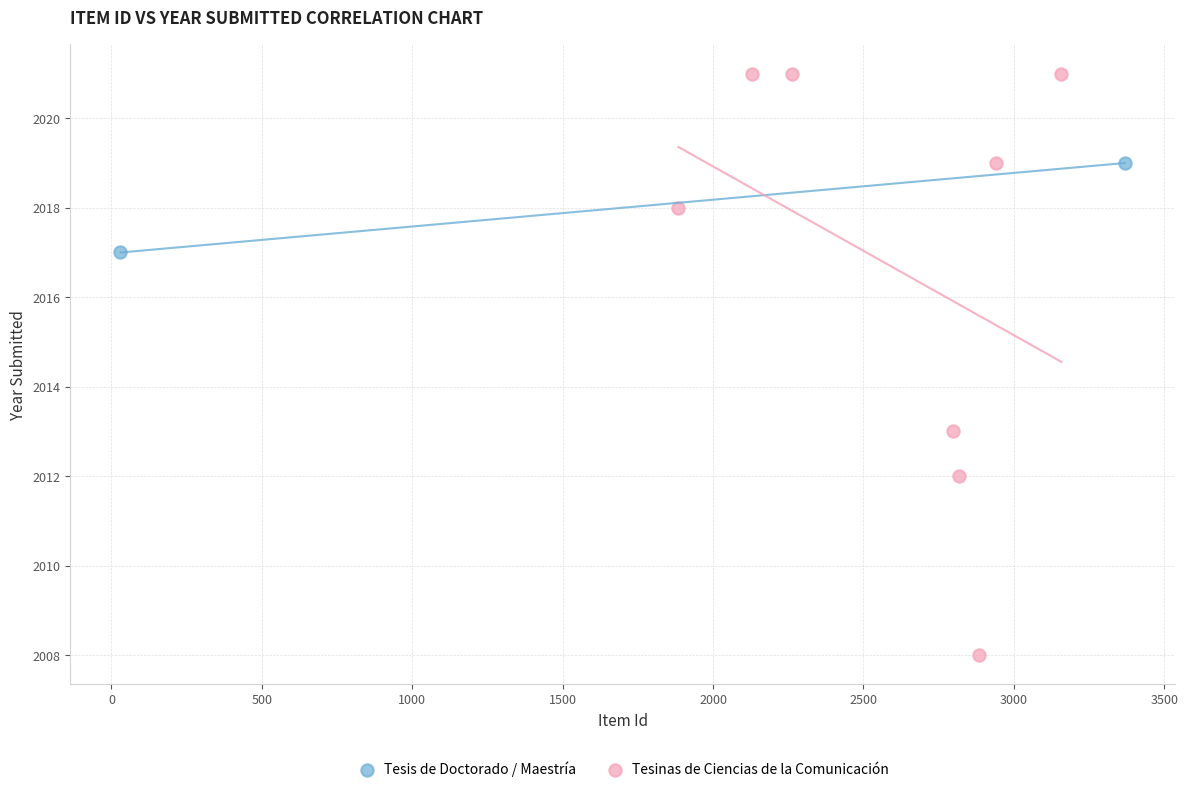

What are all the series names shown in the legend?

Tesis de Doctorado / Maestría, Tesinas de Ciencias de la Comunicación